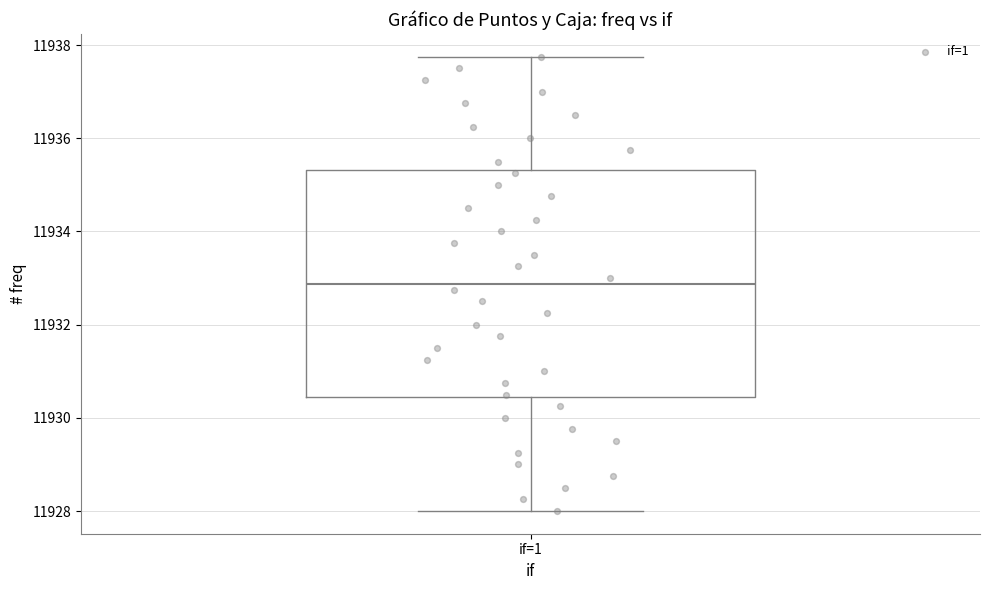

Read this box plot against the y-axis: the position of the median line, the range covered by the box, and the ends of both whiskers. The values are not printed on the chart, so give them approximately, as read against the axis.

median 11932.8, box 11930.4 to 11935.4, whiskers 11928.0 to 11937.8